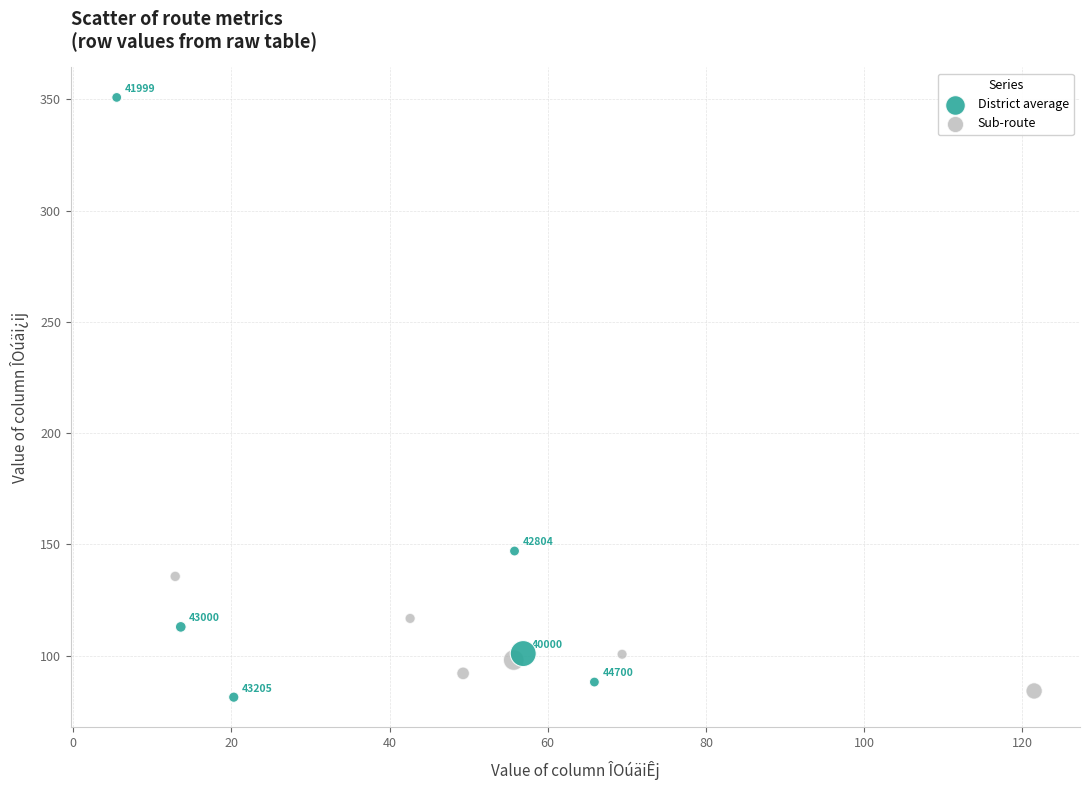

Which series reaches the maximum Y coordinate?

District average